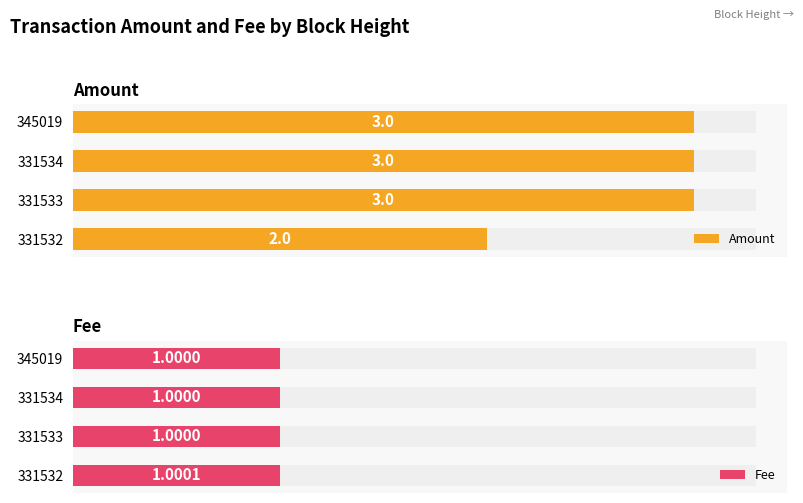

What is the total value across all series at 331534?

4.0